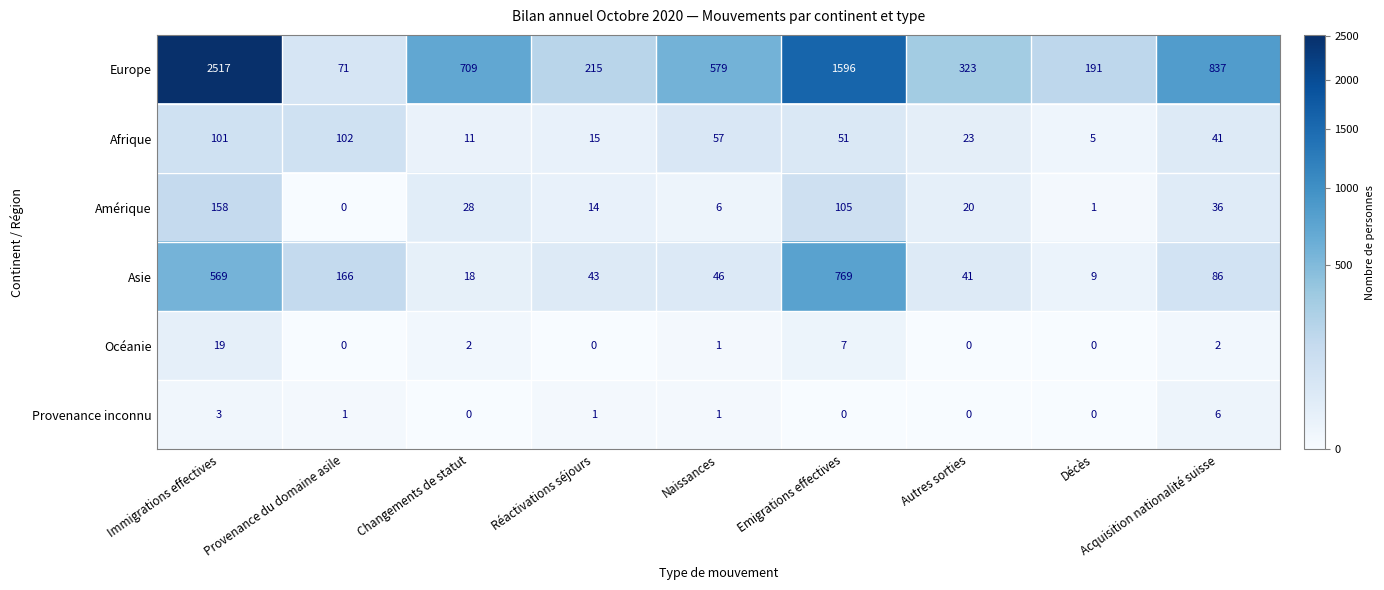

How many distinct data groups are displayed?

6